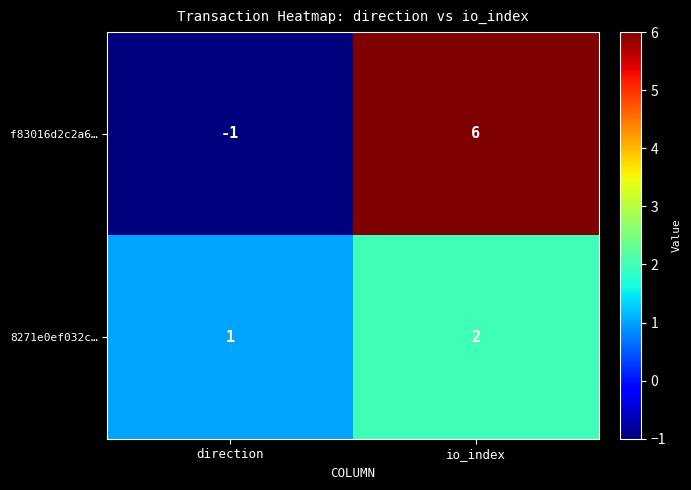

Where is f83016d2c2a6… nearest to the value 2?

direction